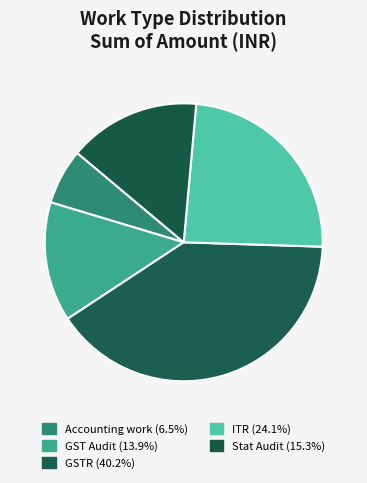

What is the change in value from Accounting work to GSTR?

+1101000